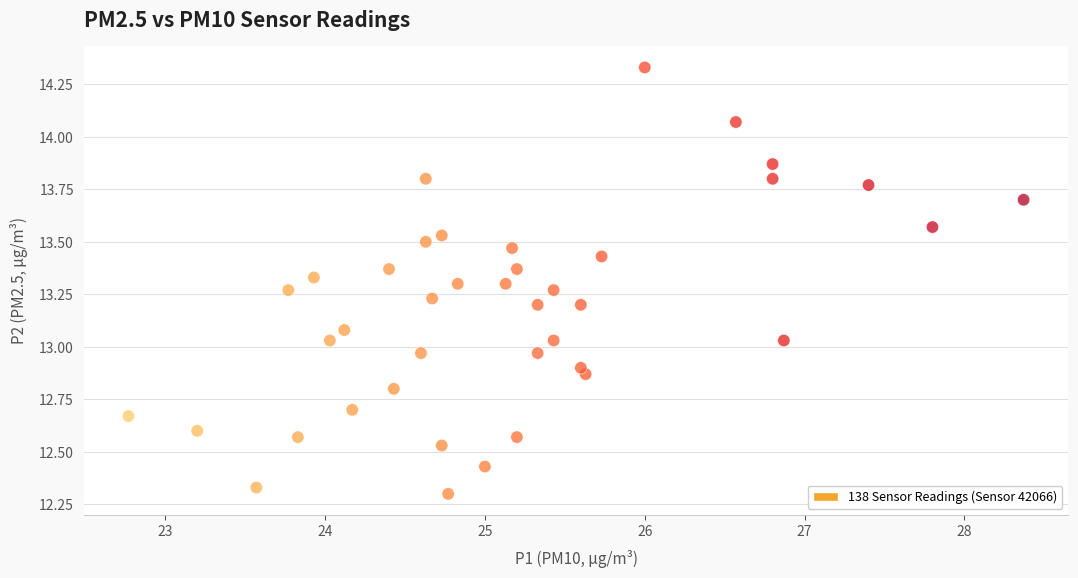

What is the range of X values (max minus min)?

5.6